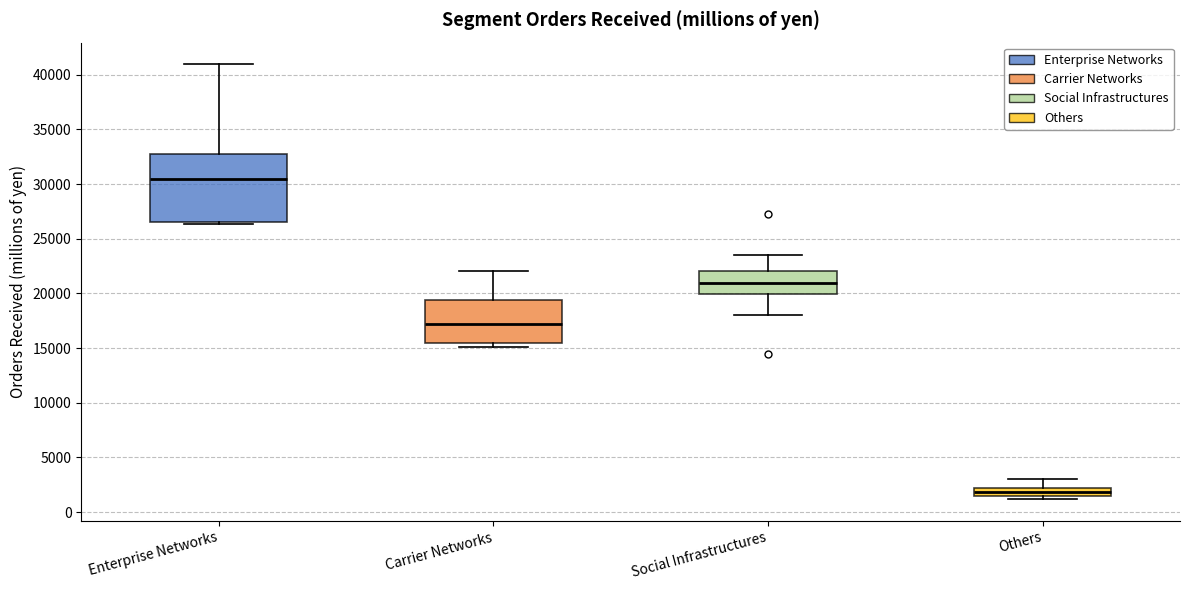

Which box has the highest median line?

Enterprise Networks